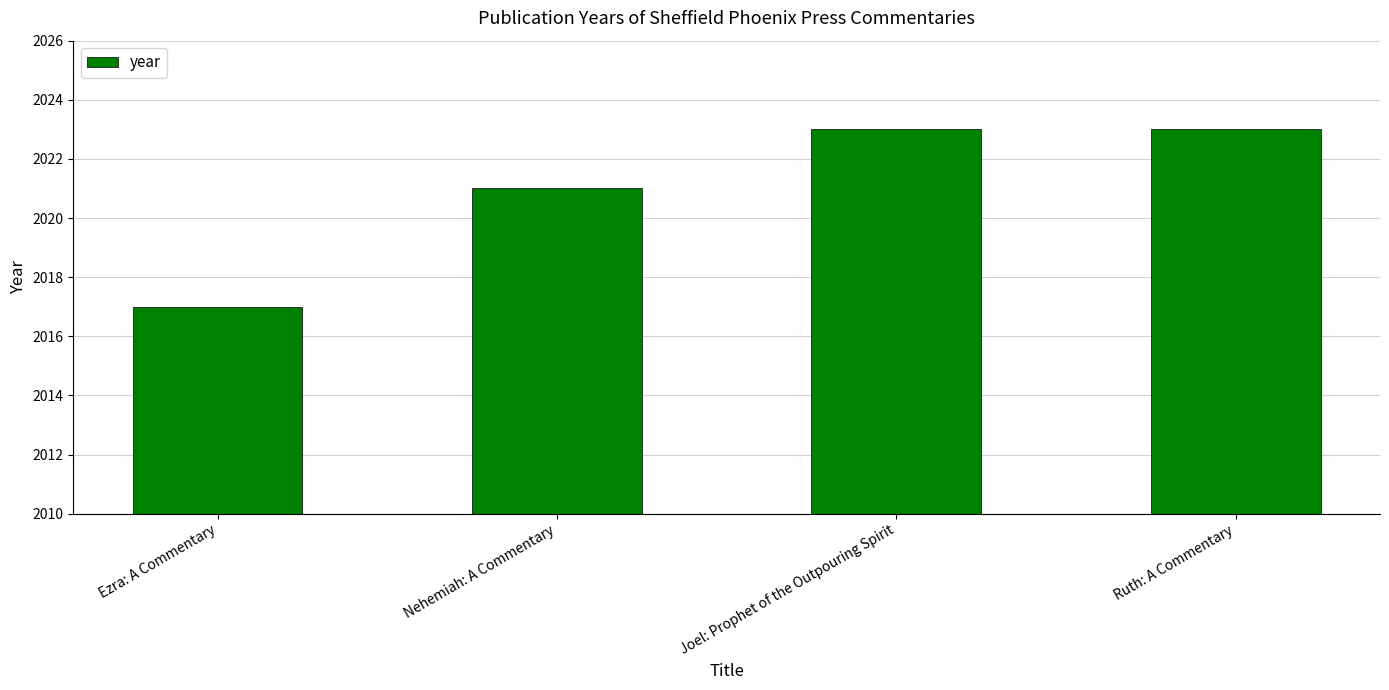

How many data points does each series have?

4